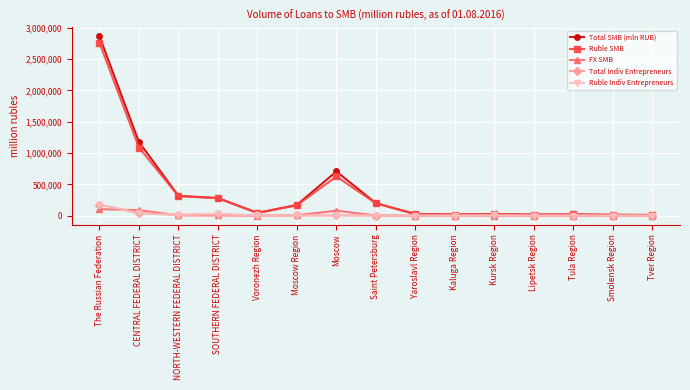

How many lines are shown in the chart?

5